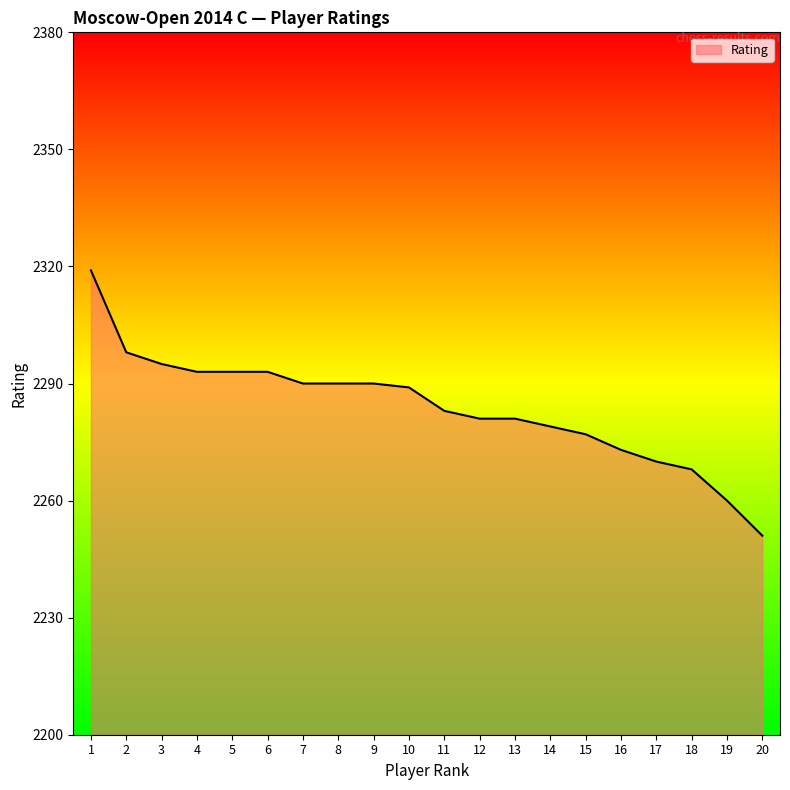

What is the change in value from 10 to 15?

-12